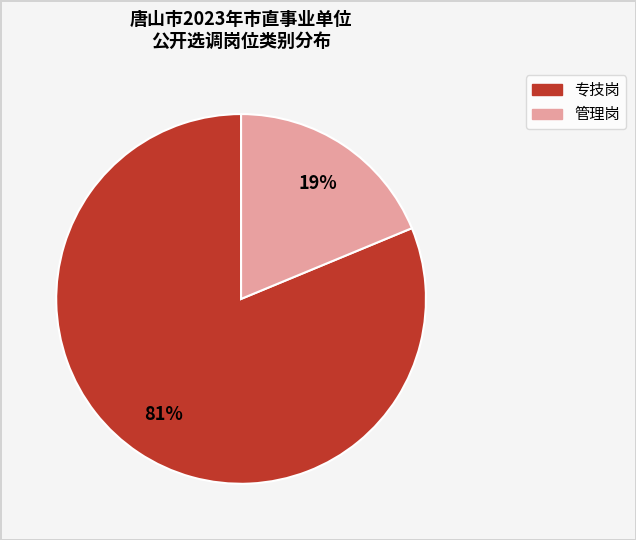

To the nearest percent, what is the difference between the largest and smallest slice percentages?

62%